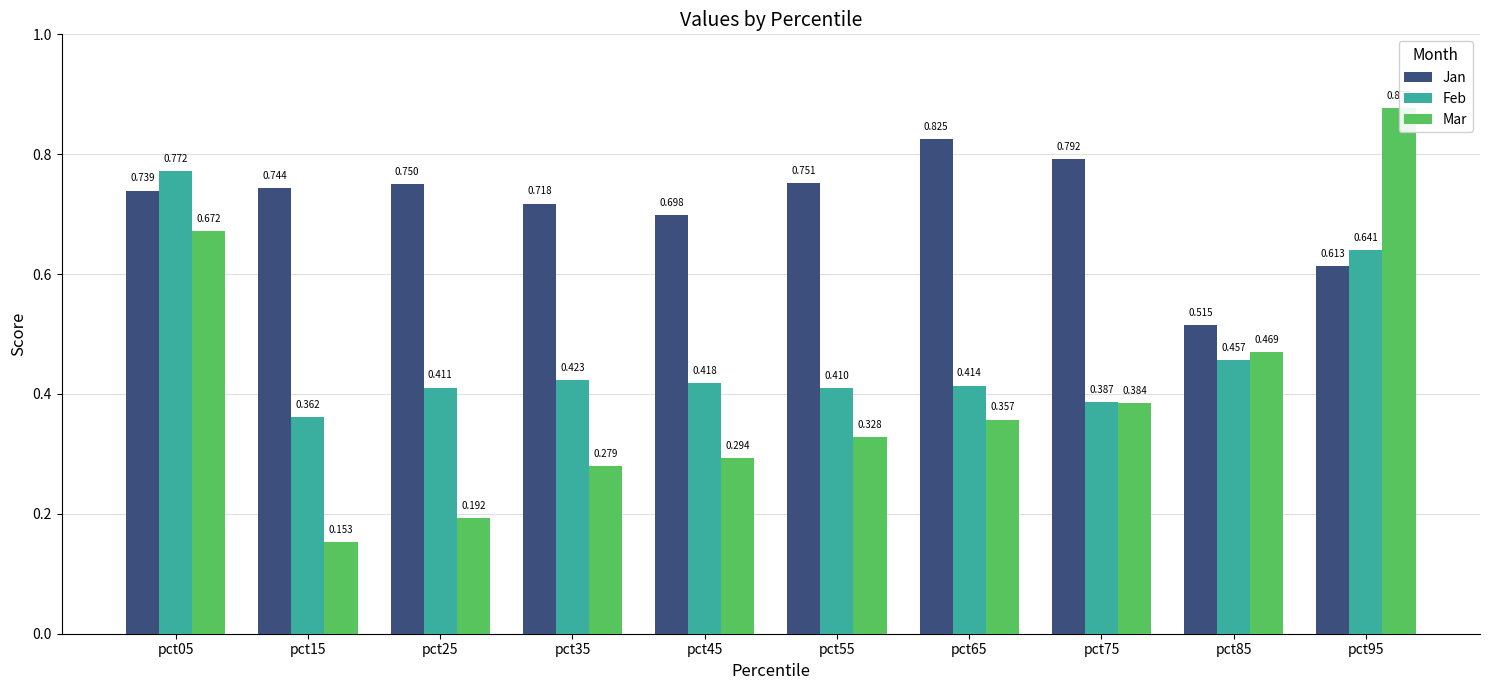

The Feb series shows 0.6 at pct25. True or false?

False